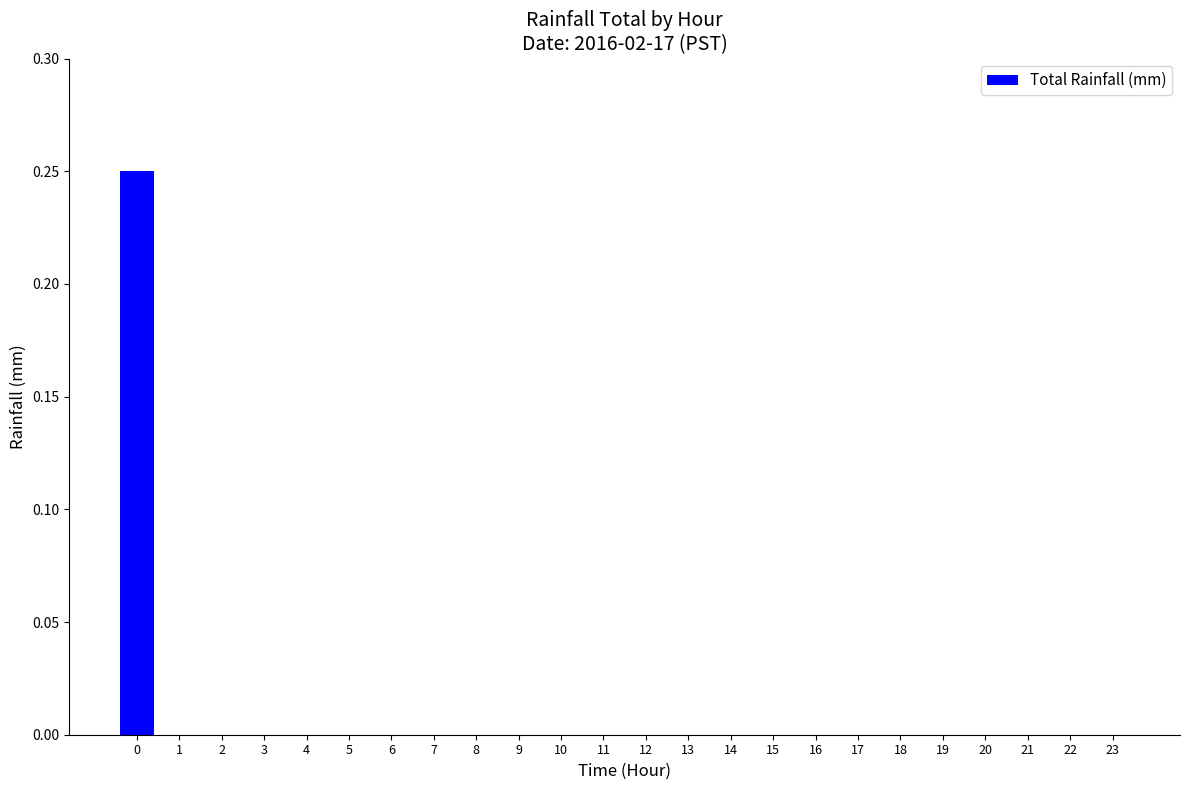

The chart shows a value of 0.0 at 23. True or false?

True